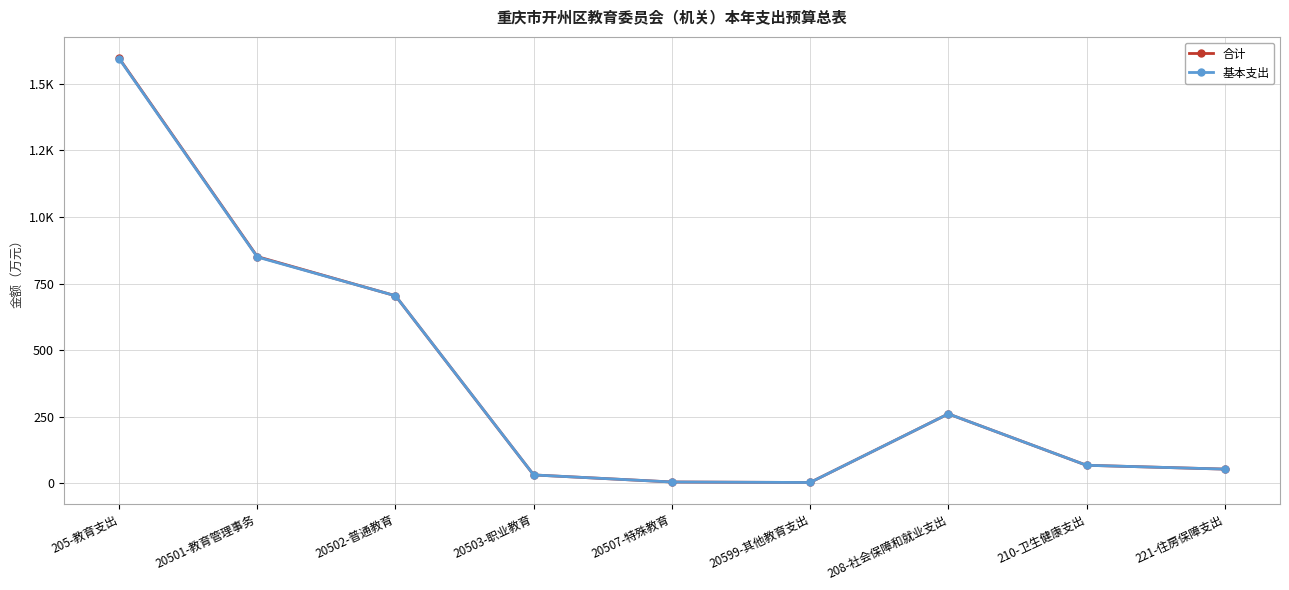

Is it true that 基本支出 equals 1595.2 at 205-教育支出?

True